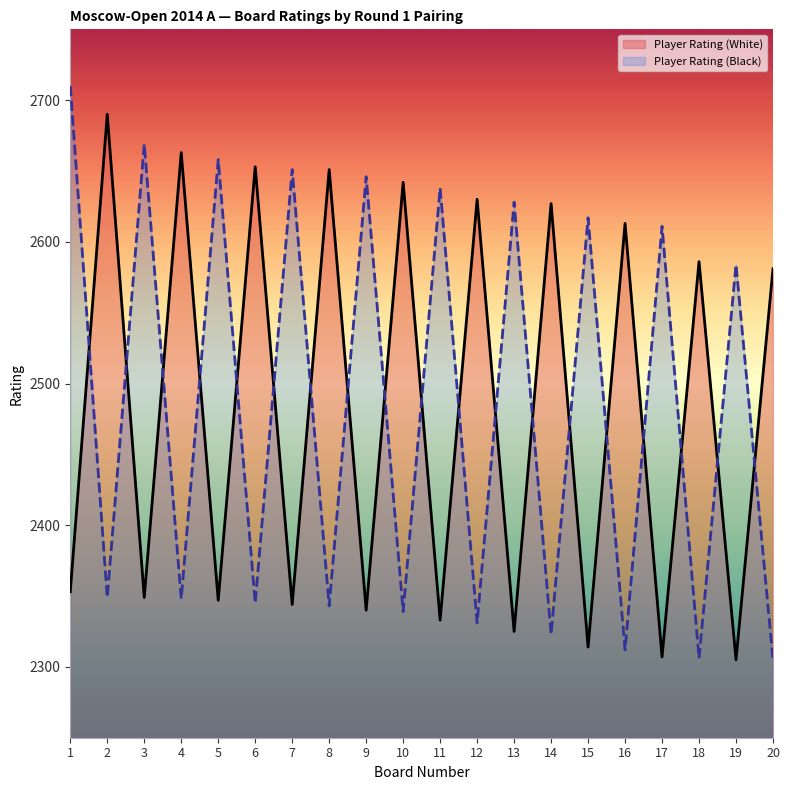

What is the difference between the Player Rating (Black) values at 8 and 15?

274